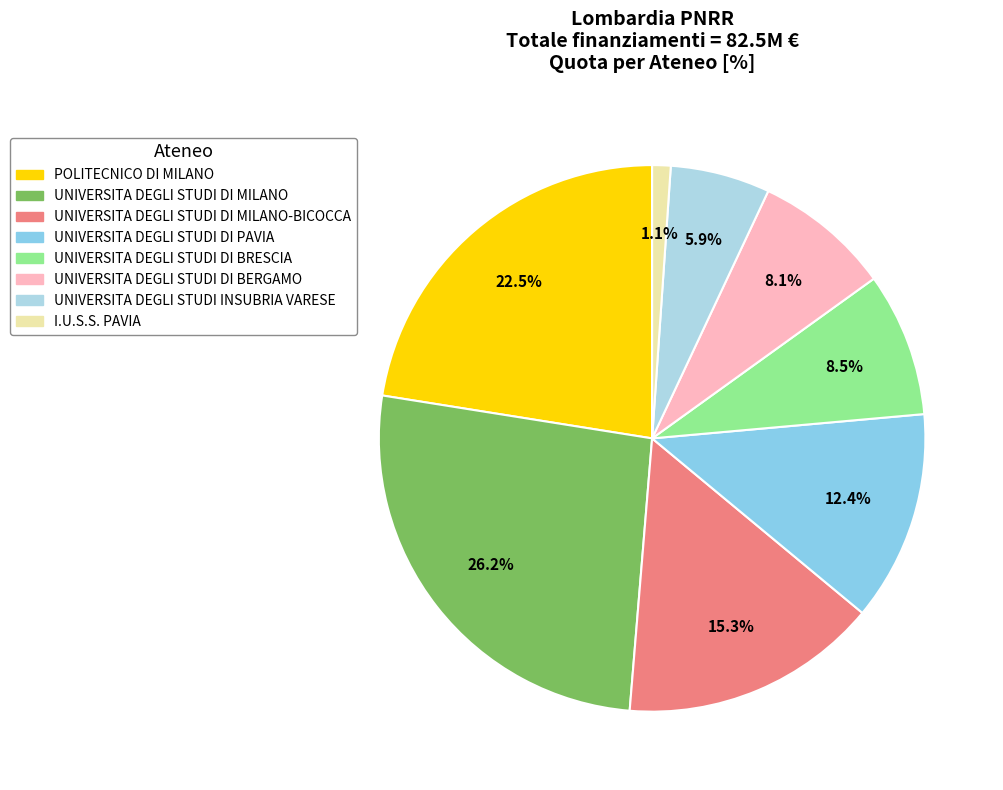

Count the number of slices in the pie.

8